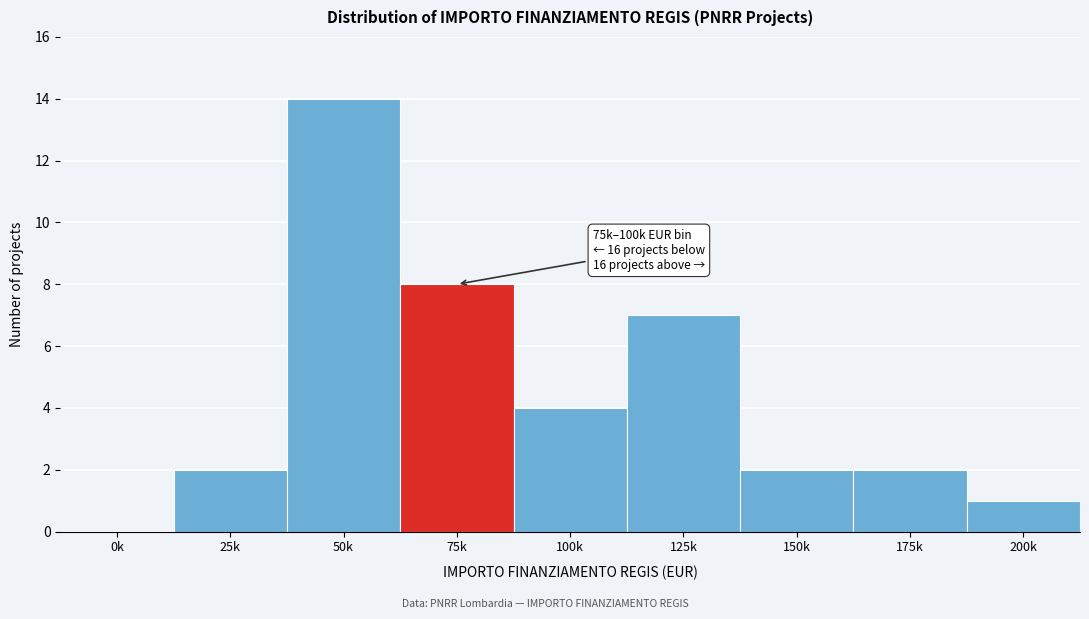

Reading left to right, list all the values displayed in this chart.

0k=0	25k=2	50k=14	75k=8	100k=4	125k=7	150k=2	175k=2	200k=1